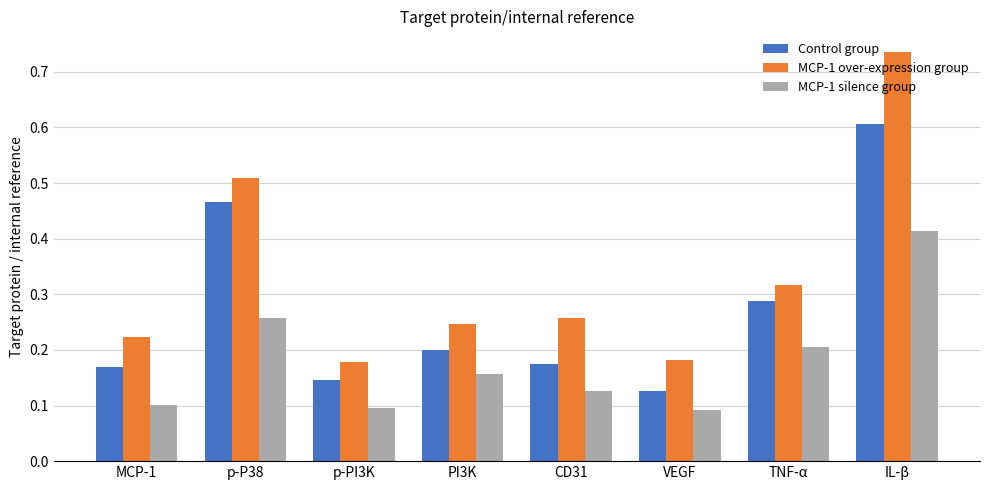

At which label does Control group reach its minimum?

VEGF